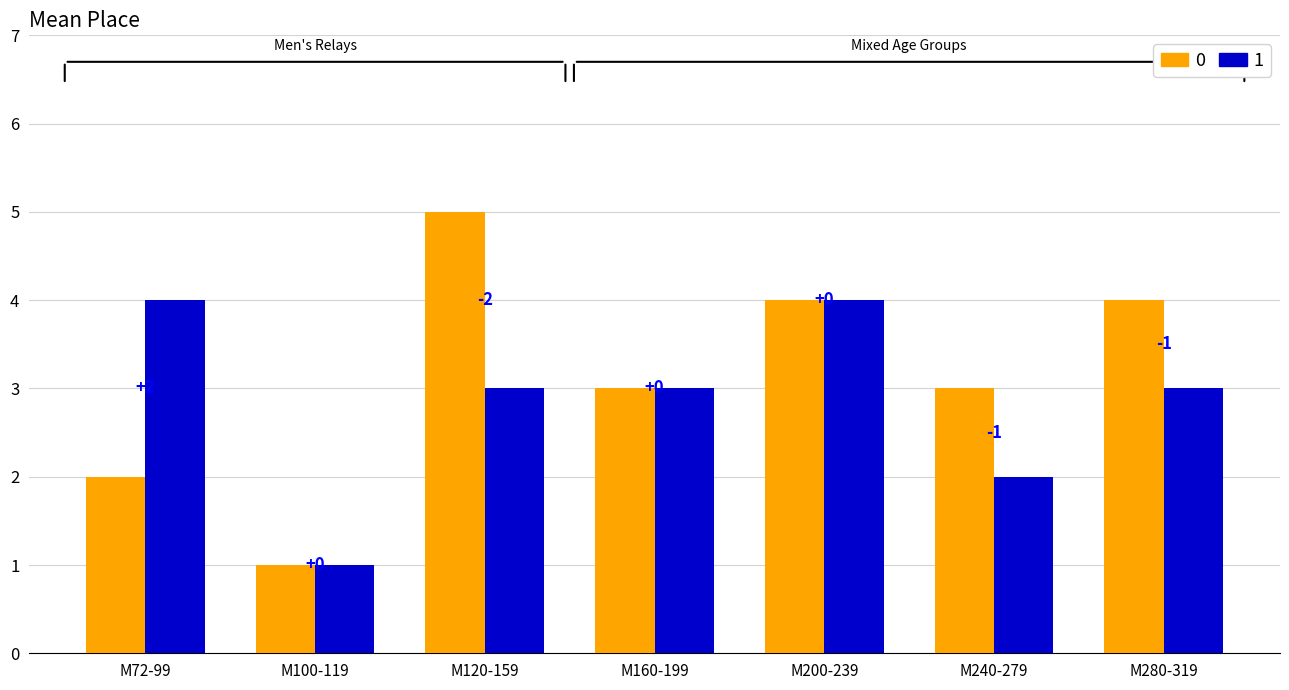

How many bars are there in total?

14